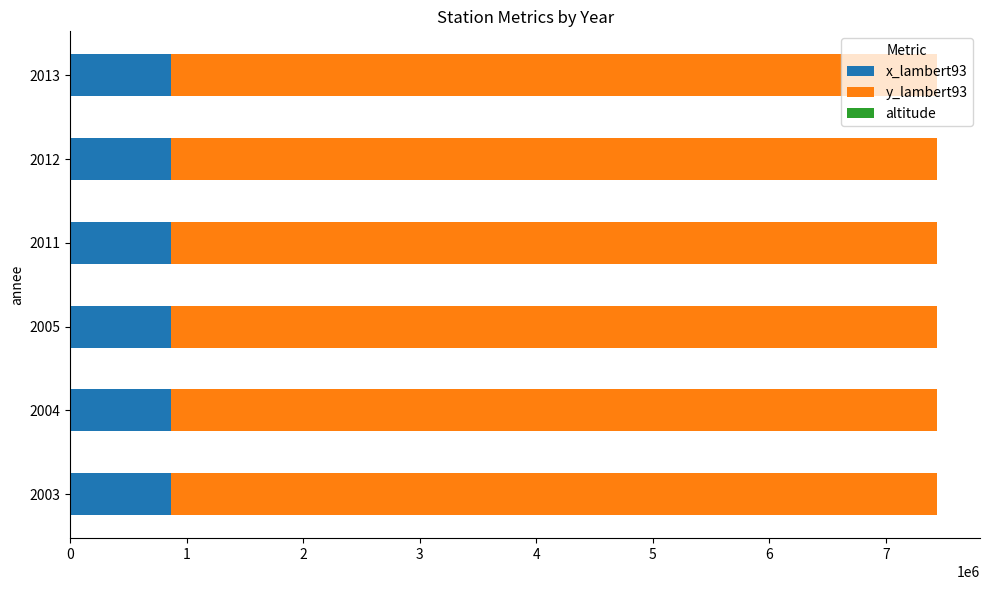

The value of x_lambert93 at 2004 is 865188. True or false?

True